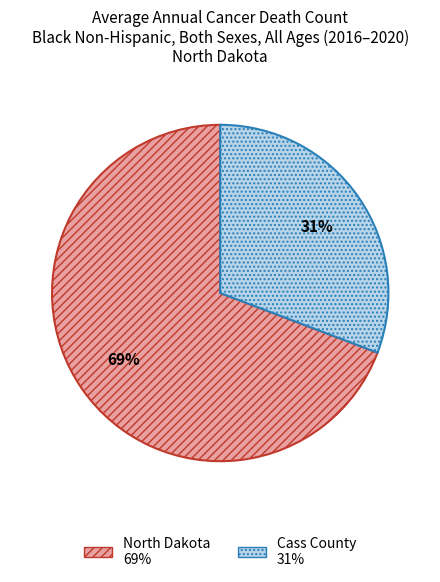

How many slices are in this pie chart?

2